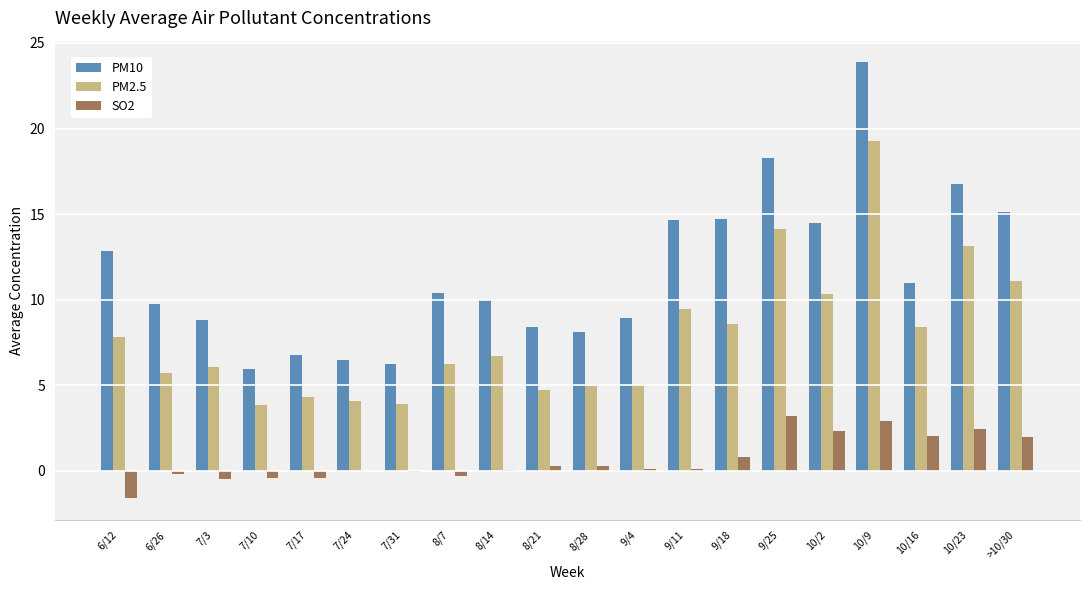

How many categories are shown in the chart?

20